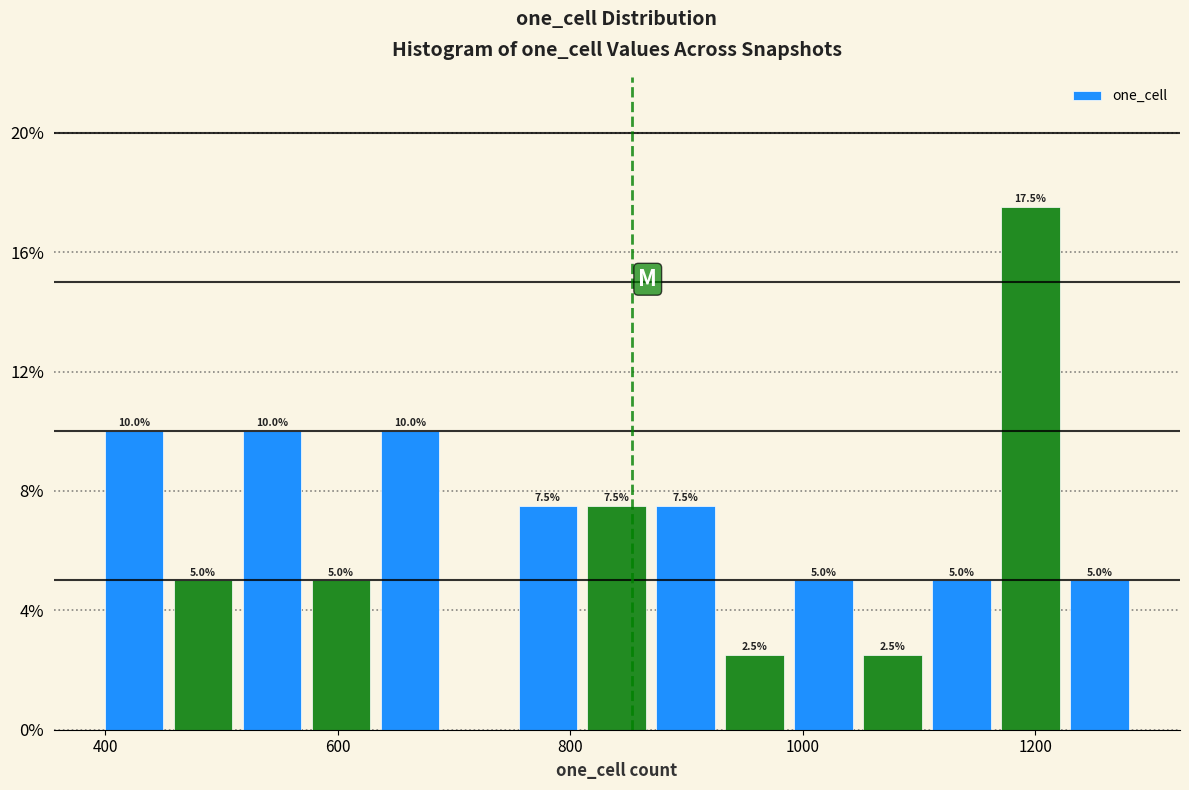

Read against the x-axis, roughly where is the centre of the tallest bar?

1200